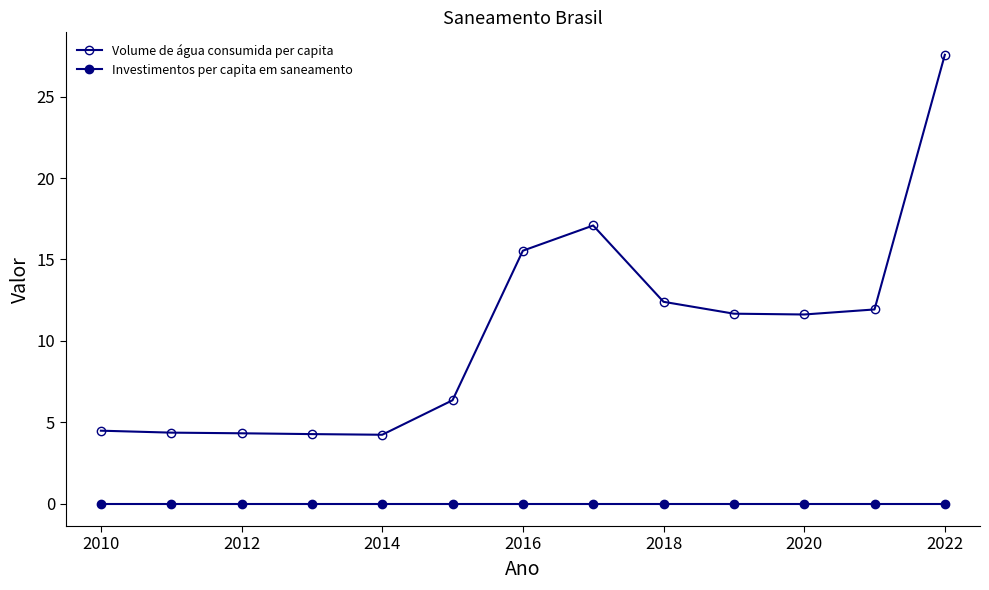

How many lines are shown in the chart?

2